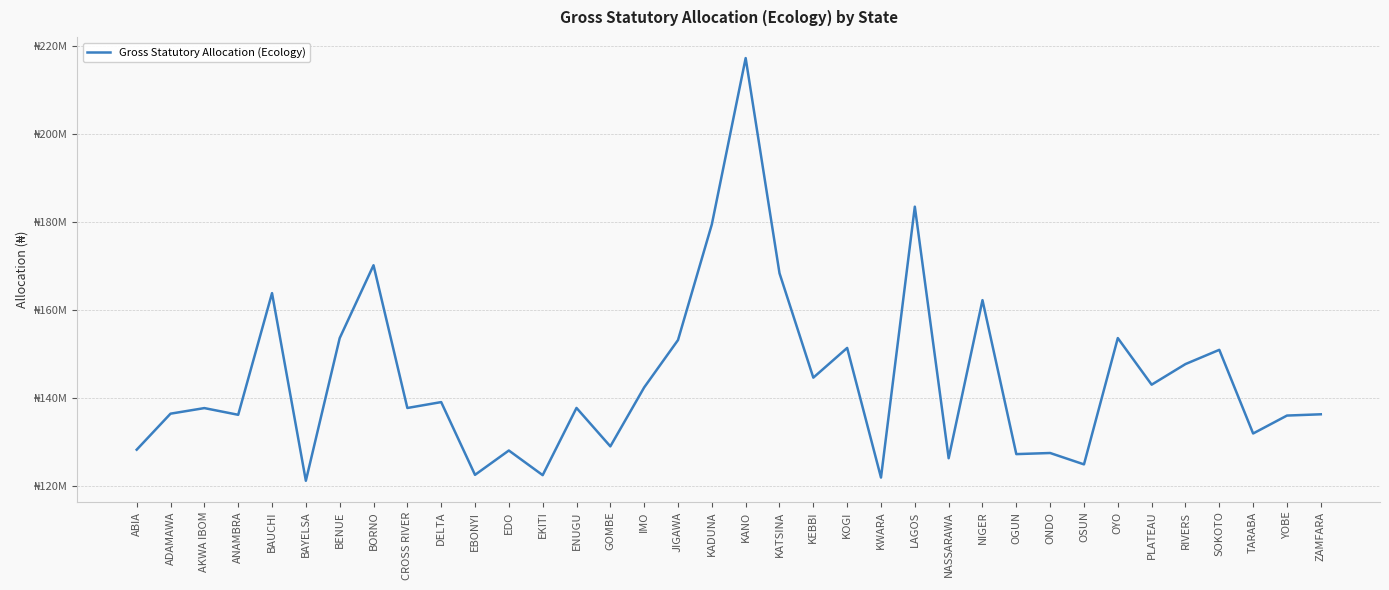

What is the sum of the values at ONDO and BAYELSA?

248703044.8